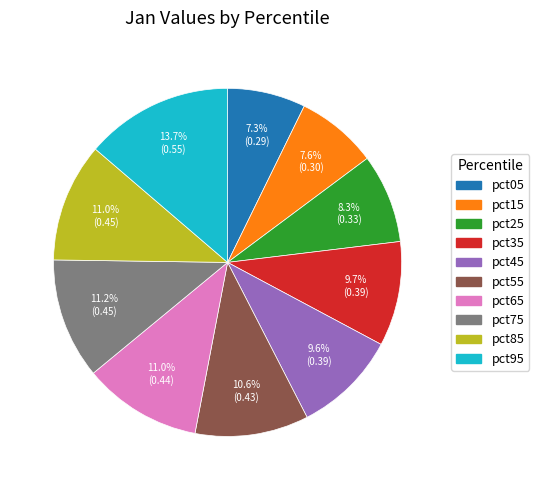

The pct95 slice represents 3% of the pie. True or false?

False